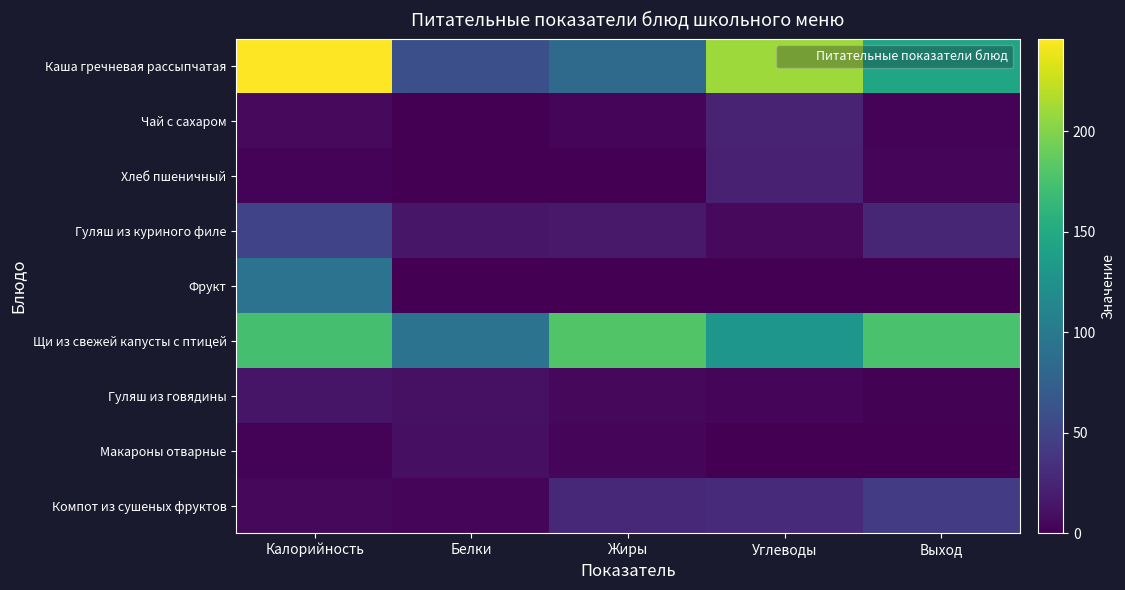

What is the difference between the highest and lowest values at Углеводы?

210.0